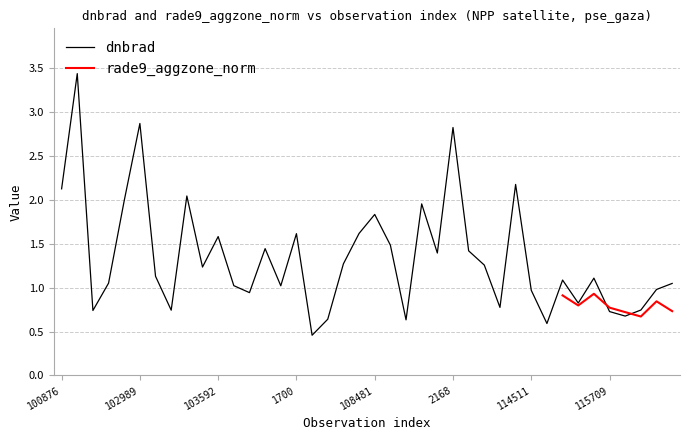

What is the ratio of the value at 24 to the value at 18?

1.1